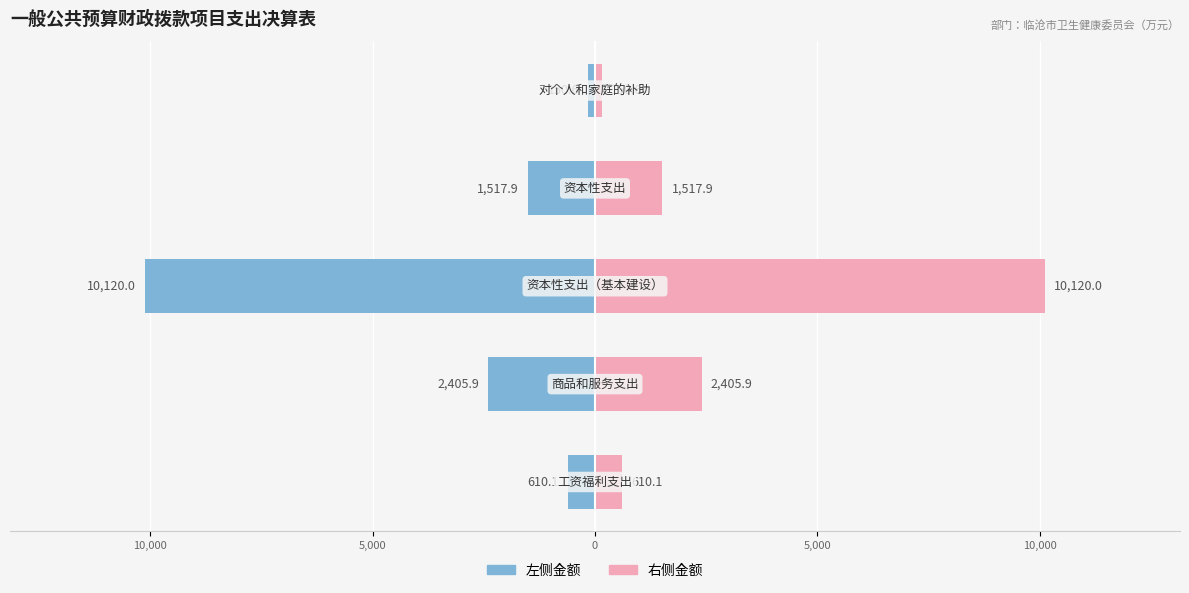

How many data points in 右侧（粉） are less than 1517?

2